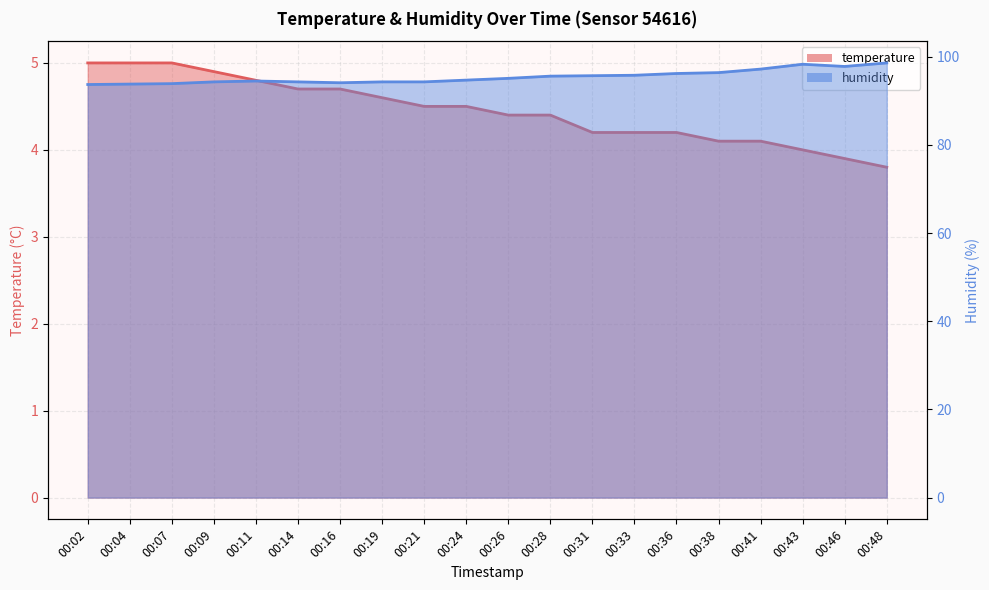

Rank the series by their maximum value, from lowest to highest.

temperature, humidity